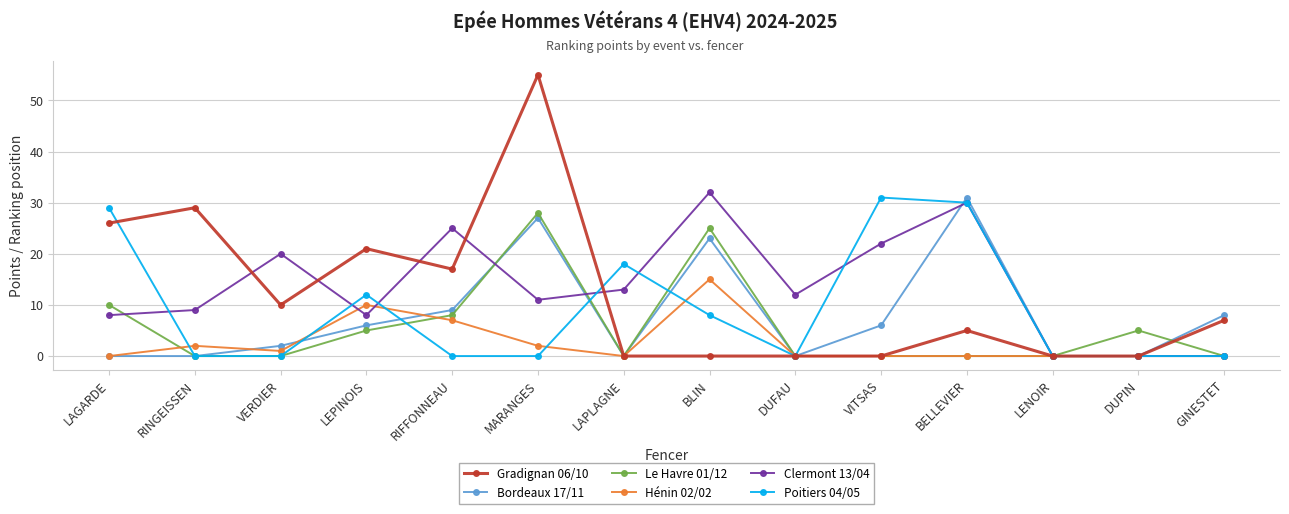

What is the total value across all series at DUPIN?

5